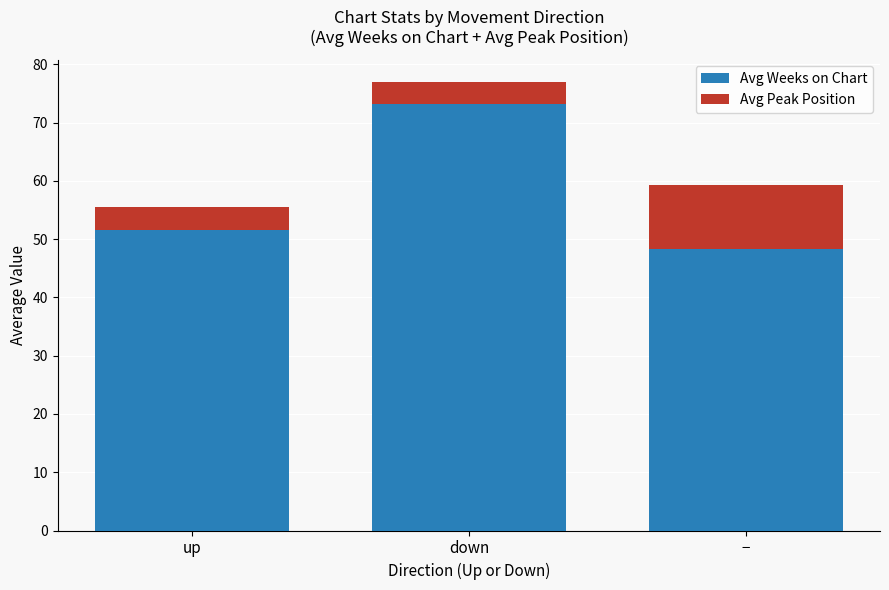

Which category has the highest value in the Avg Weeks on Chart series?

down